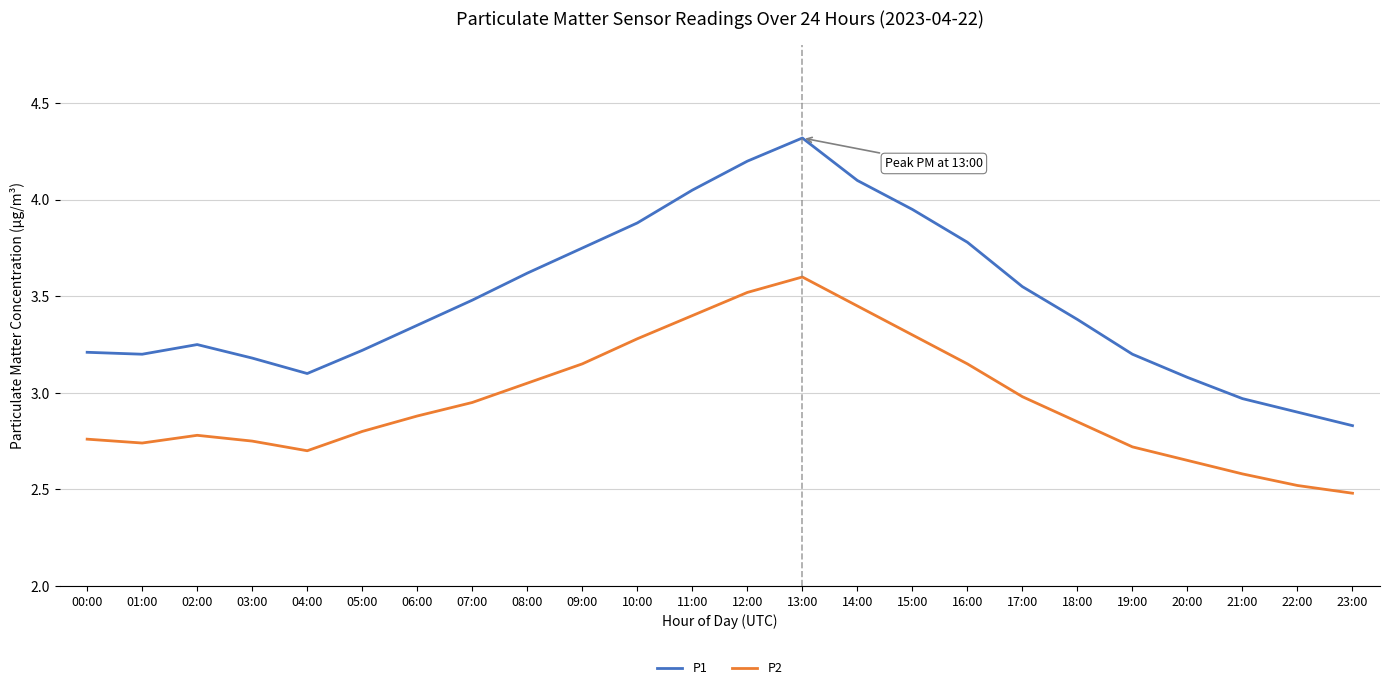

What position from the left is 10:00?

11